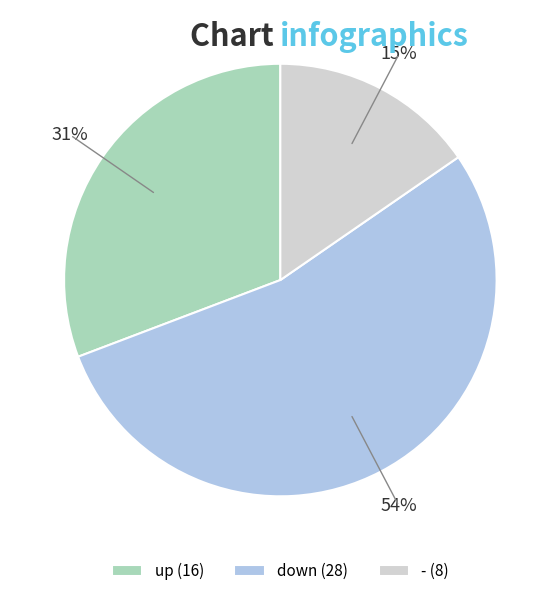

How many slices are in this pie chart?

3